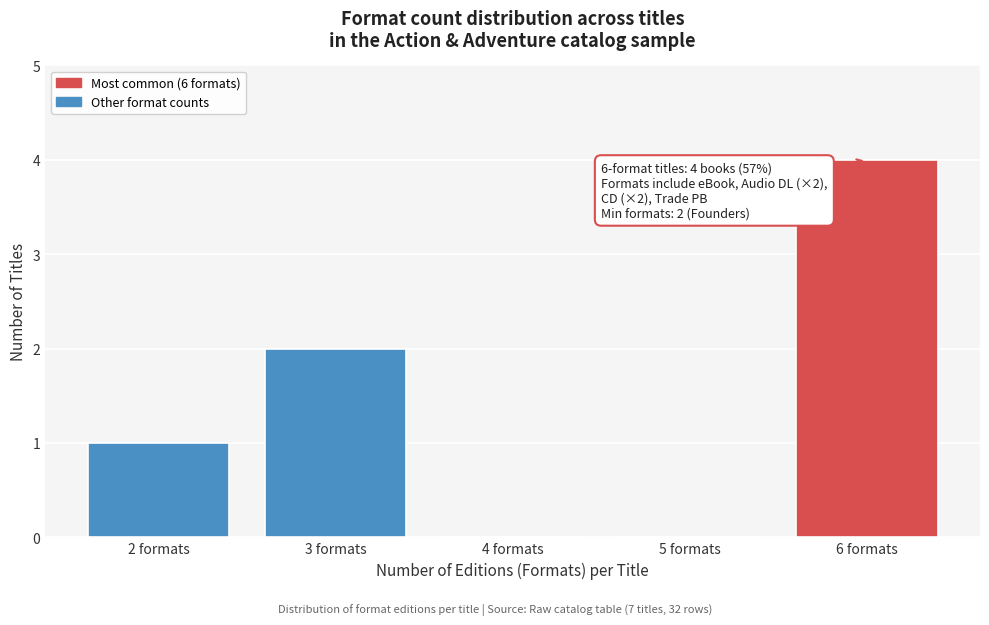

Over which range of the x-axis is the bar tallest?

5.5 to 6.5